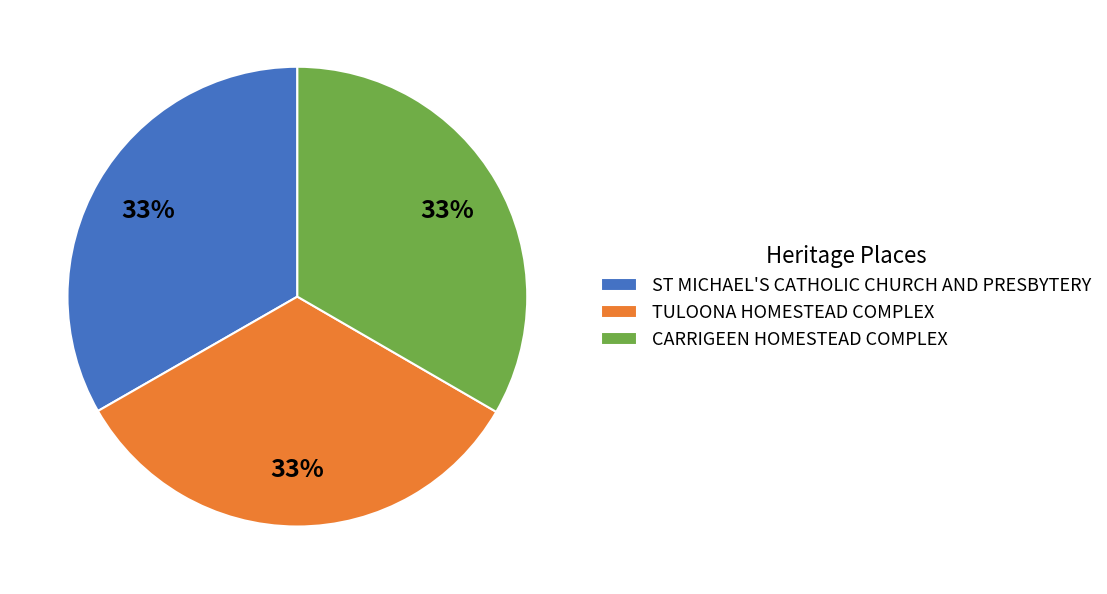

To the nearest percent, what is the average slice percentage?

33%